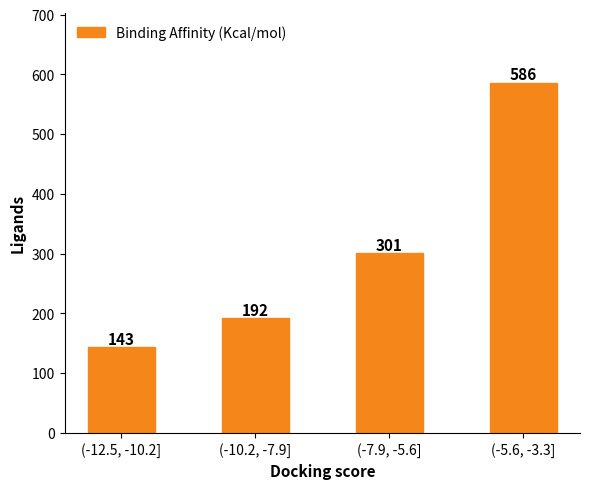

What is the difference between the maximum and second lowest values?

394